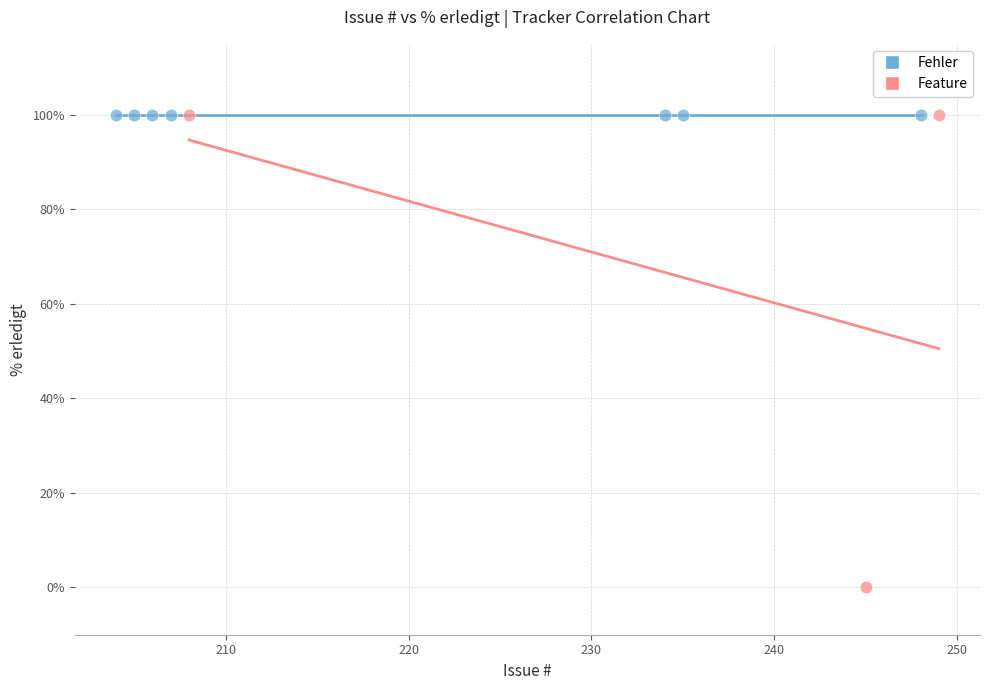

Which series reaches the minimum Y coordinate?

Feature